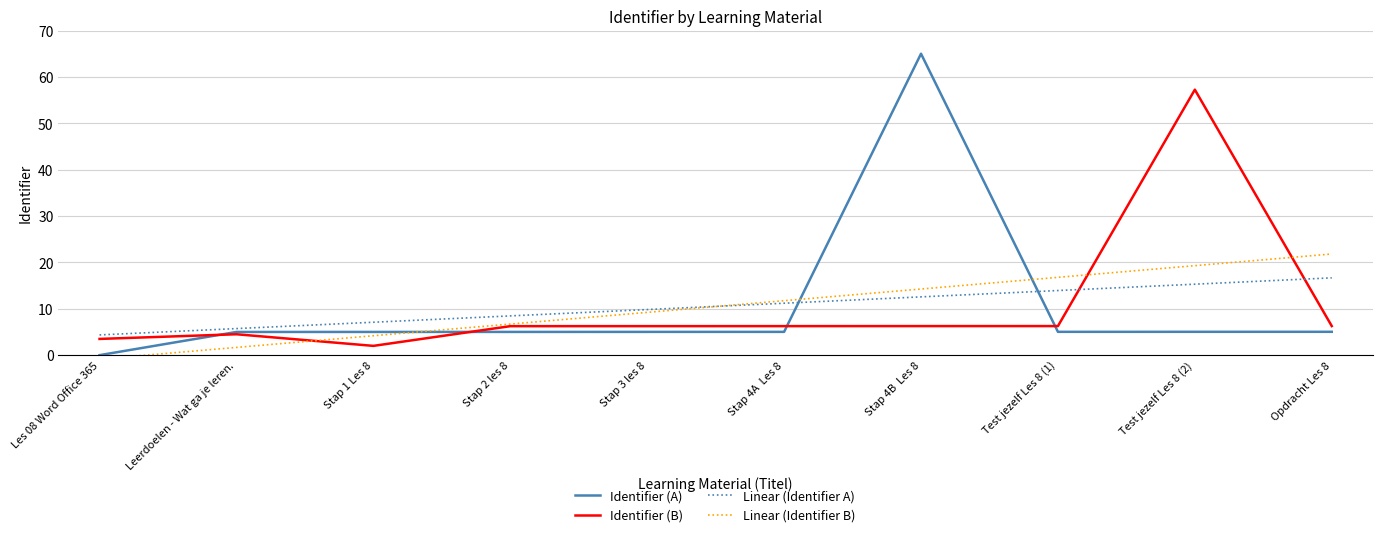

What is the sum of the Linear (Identifier A) values at Stap 1 Les 8 and Stap 4B  Les 8?

19.7